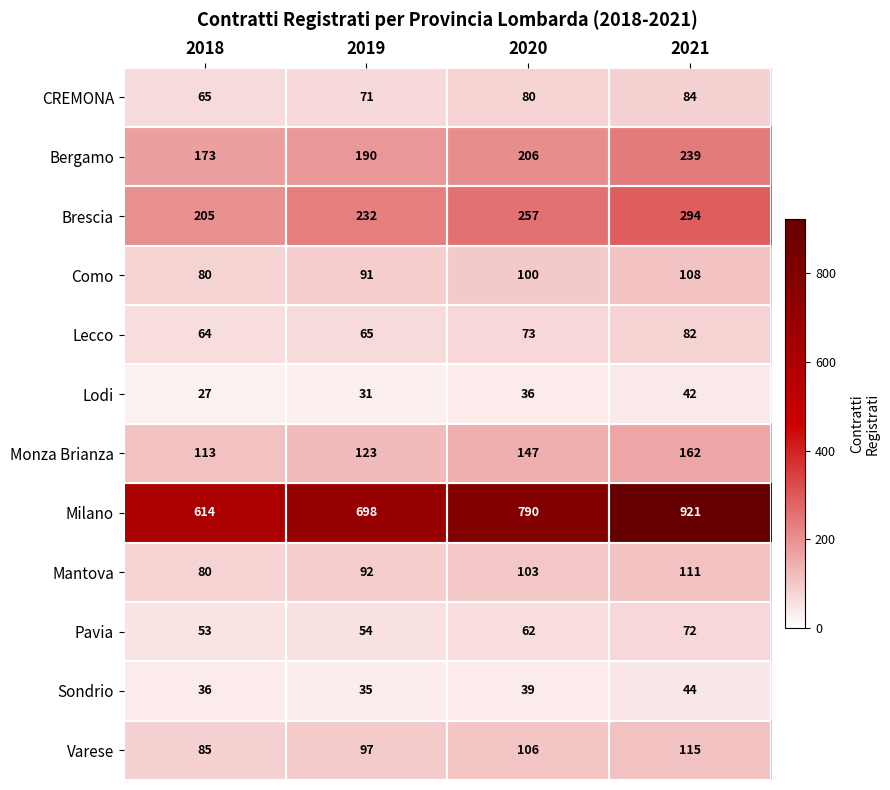

The Sondrio series shows 39 at 2020. True or false?

True